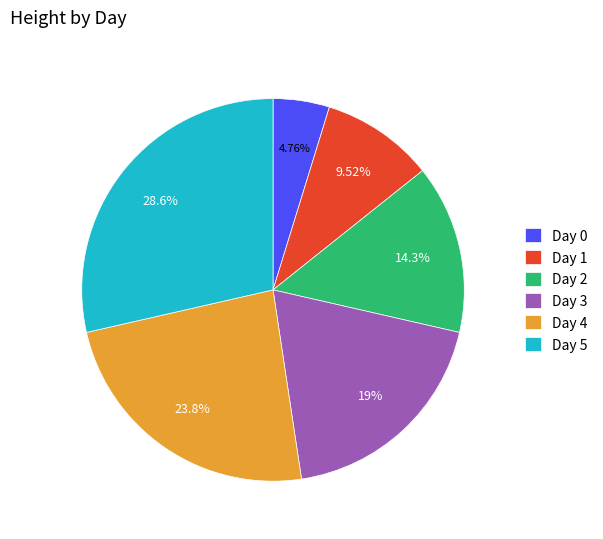

Count the number of slices in the pie.

6